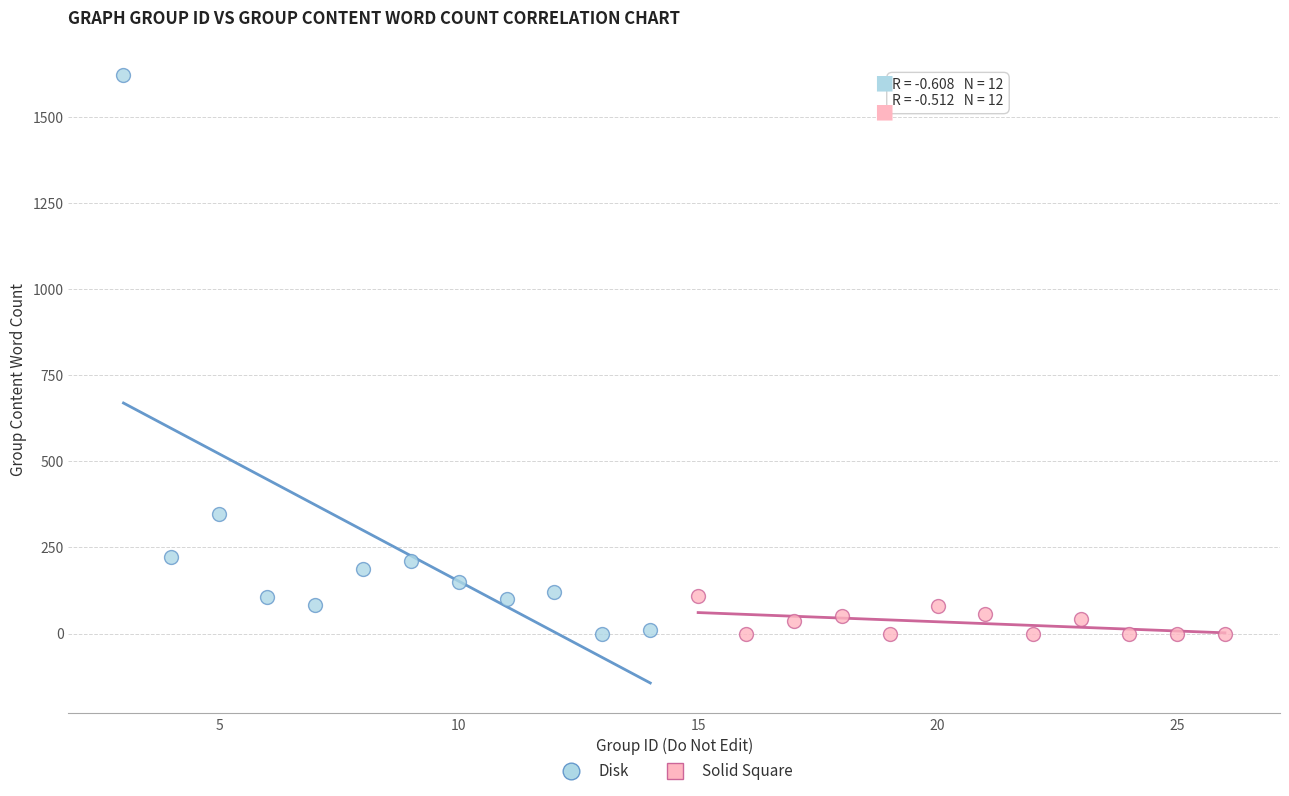

What are all the series names shown in the legend?

Disk, Solid Square